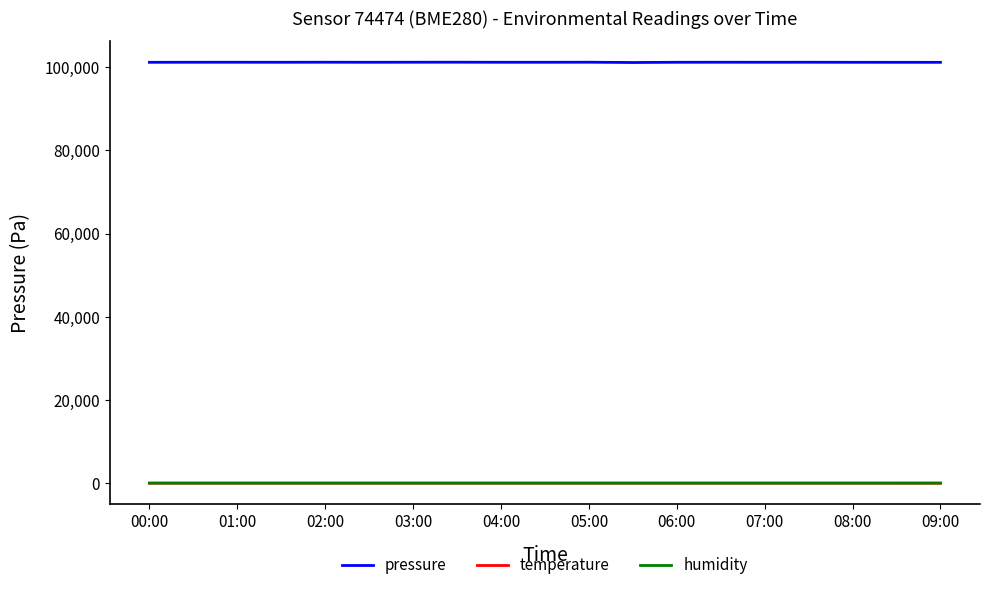

What is the greatest value displayed?

101182.7